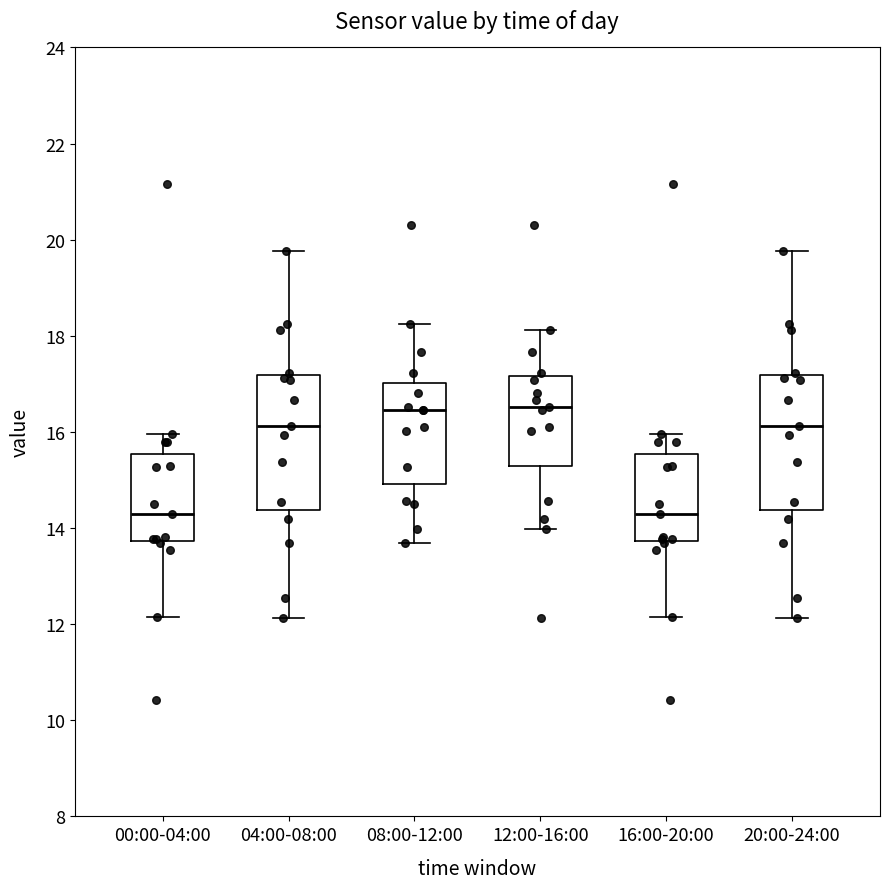

Where is the lower edge of the box for 20:00-24:00 on the y-axis? The values are not printed on the chart, so give them approximately, as read against the axis.

14.4